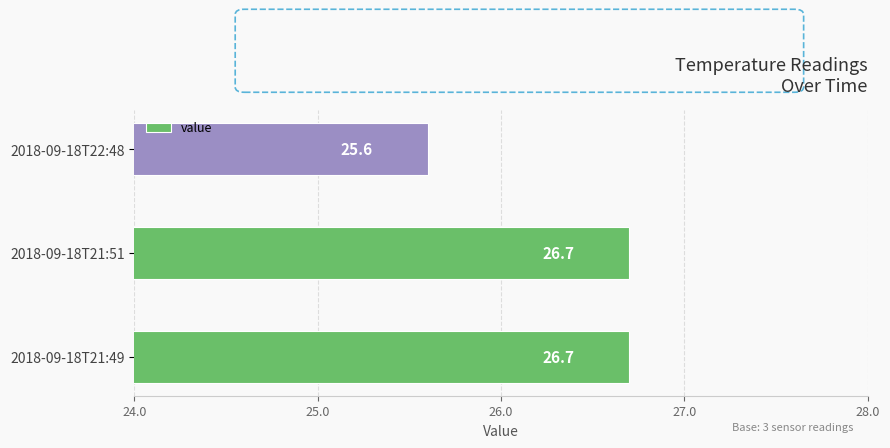

The chart shows a value of 35.7 at 2018-09-18T21:51. True or false?

False